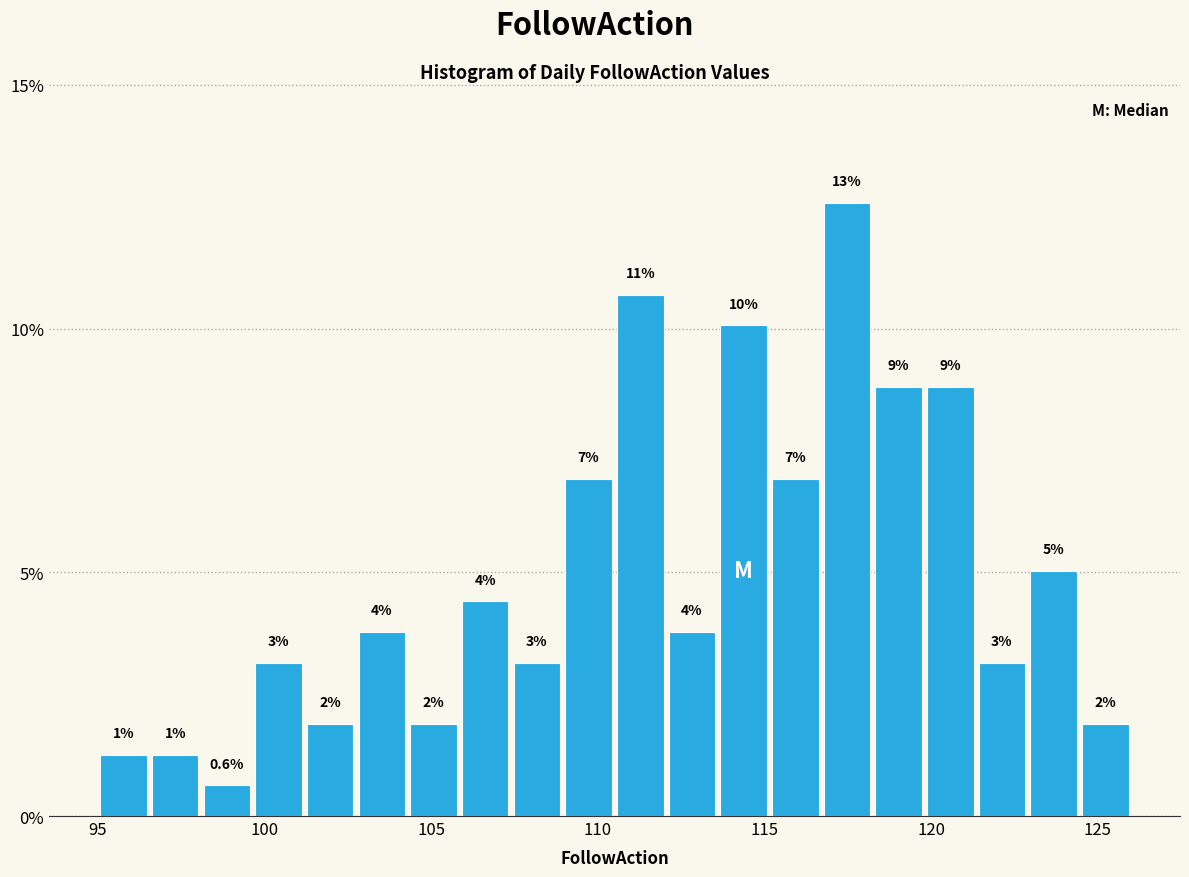

Around what value on the x-axis is the tallest bar? Give the approximate position of its centre, as read against the axis.

117.5